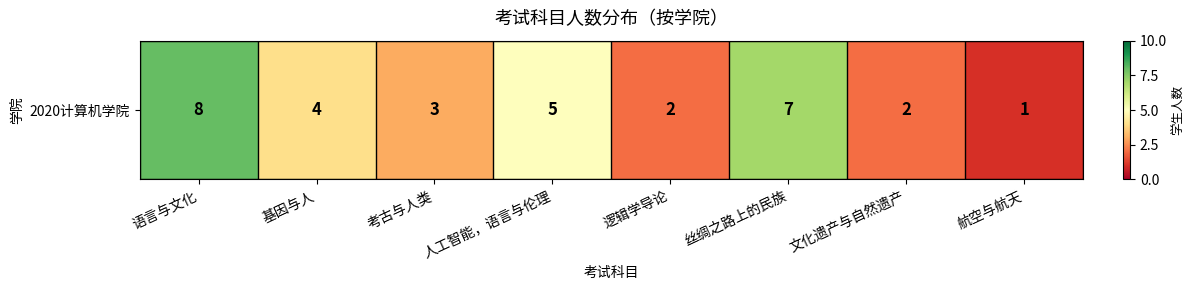

Where is the data nearest to the value 4?

基因与人